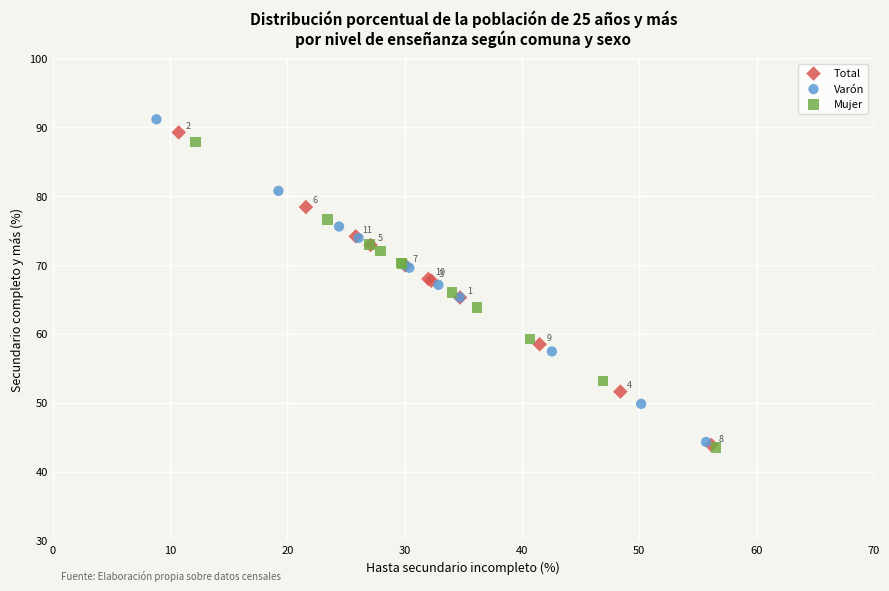

Which series has the largest Y range (max minus min)?

Varón